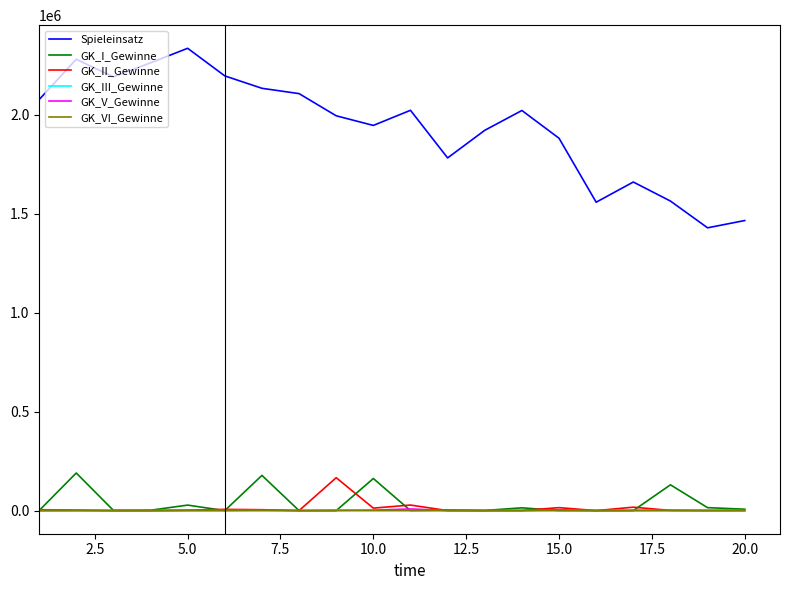

True or false: GK_II_Gewinne and Spieleinsatz cross at least once.

False